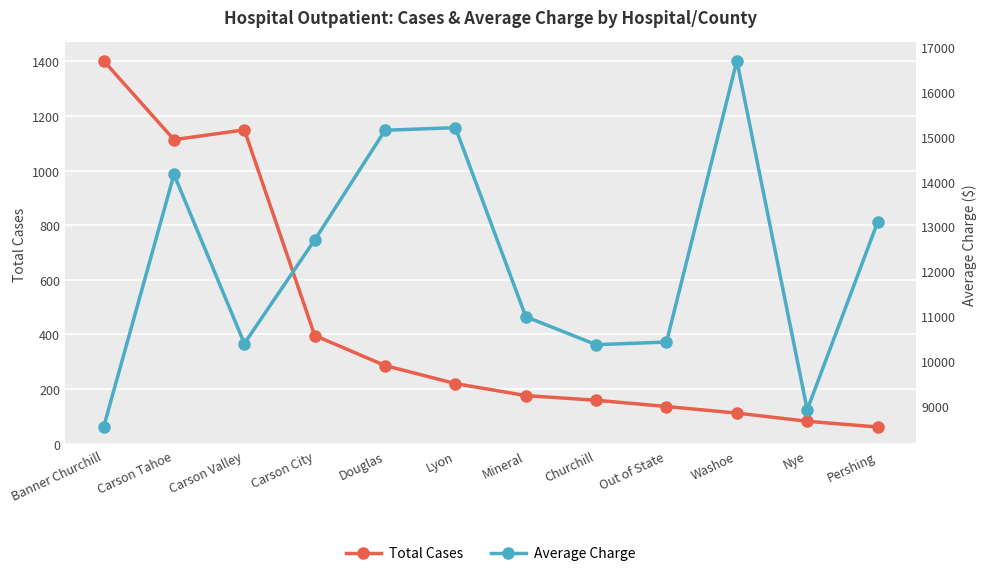

At which label does Average Charge first exceed 12698?

Carson Tahoe